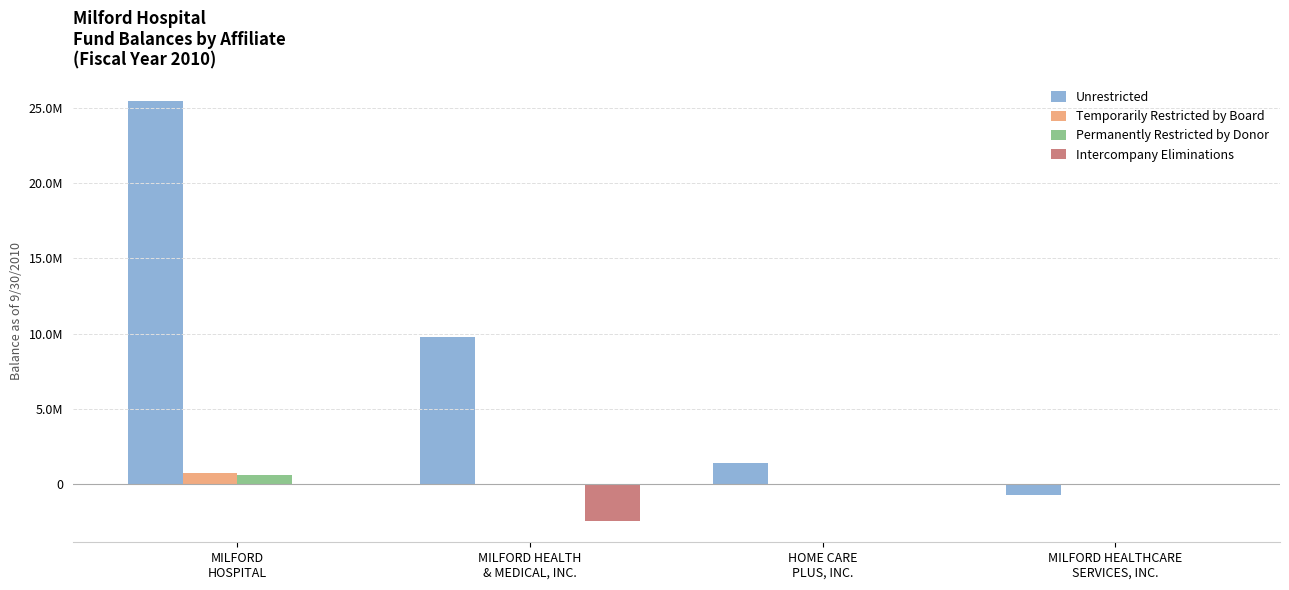

What are all the series names shown in the legend?

Unrestricted, Temporarily Restricted by Board, Permanently Restricted by Donor, Intercompany Eliminations